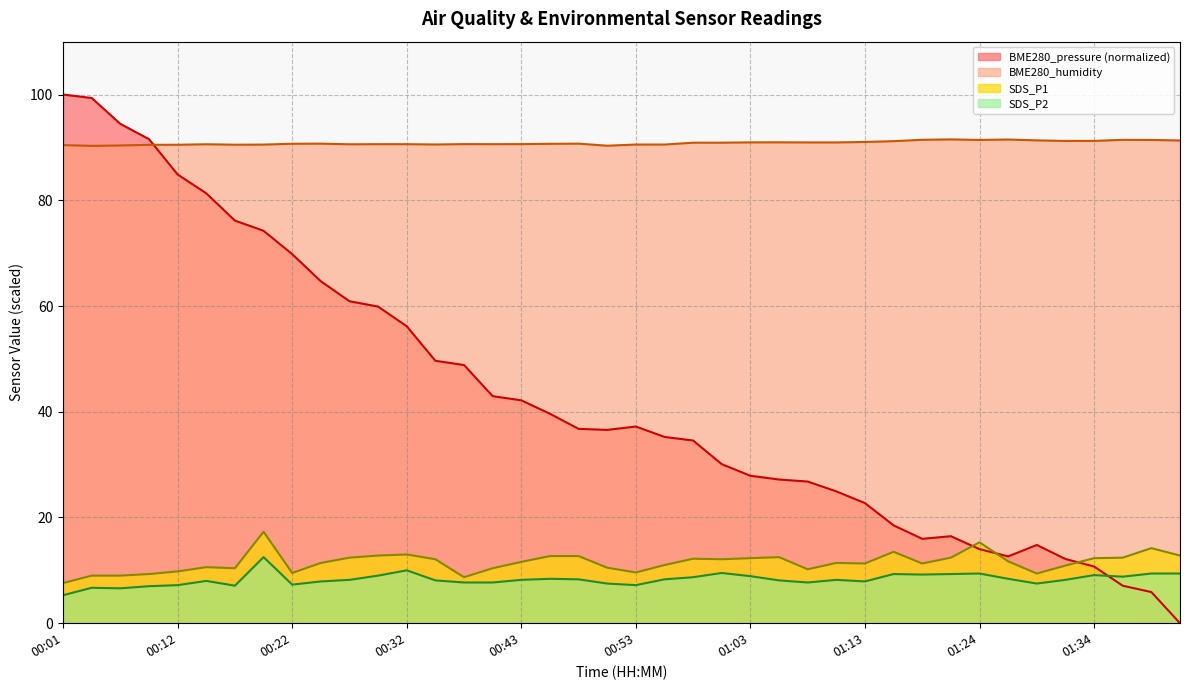

How many lines are shown in the chart?

4